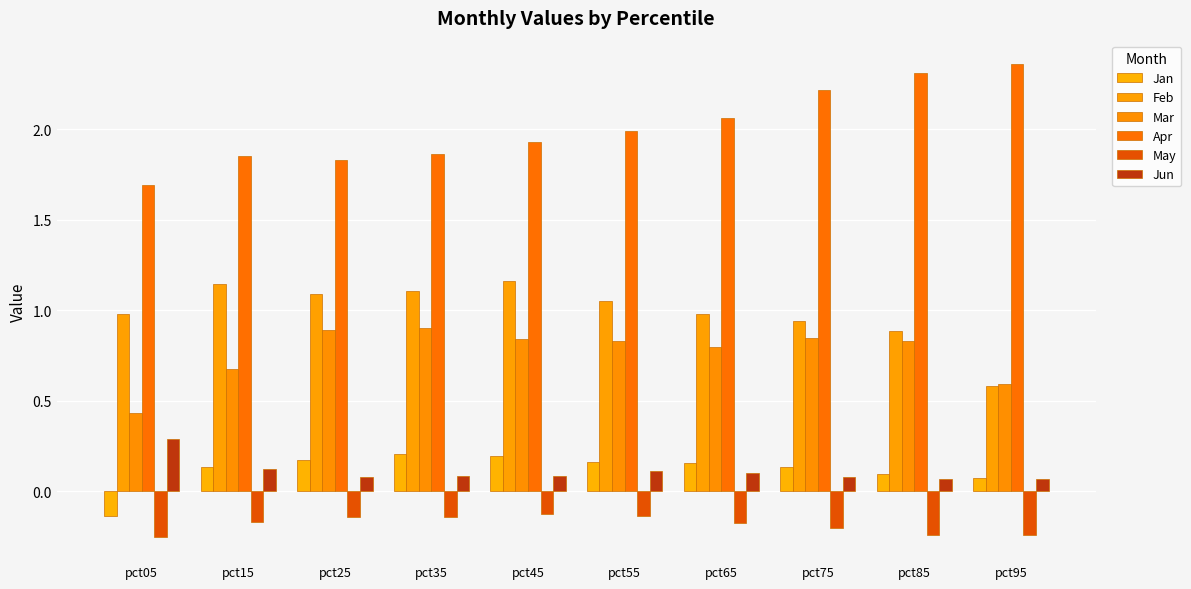

What is the value of the Feb bar at the 6th from the left?

1.1